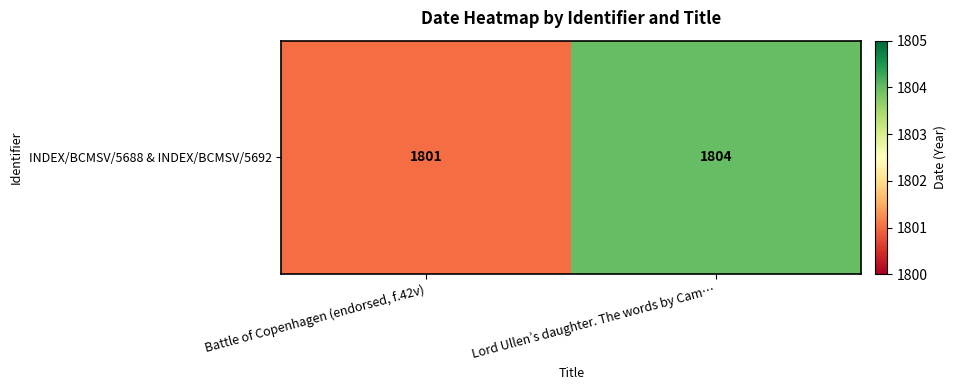

Read the value at Lord Ullen’s daughter. The words by Cam….

1804